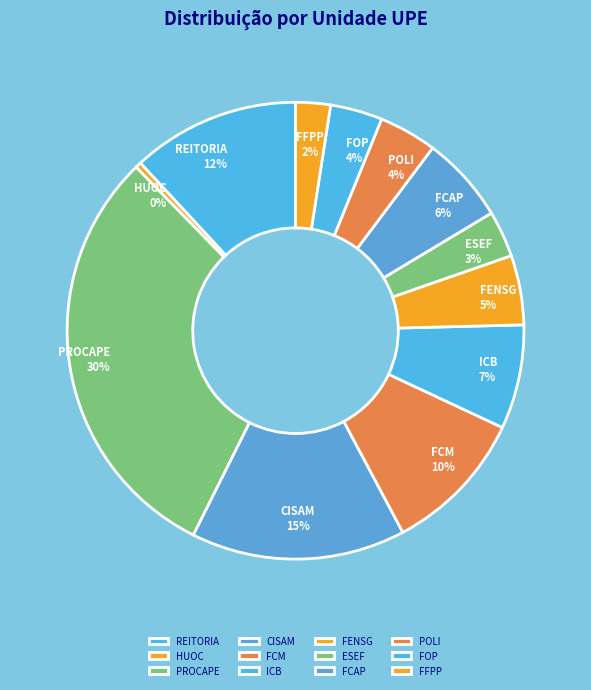

Is it true that CISAM is 27% of the pie?

False